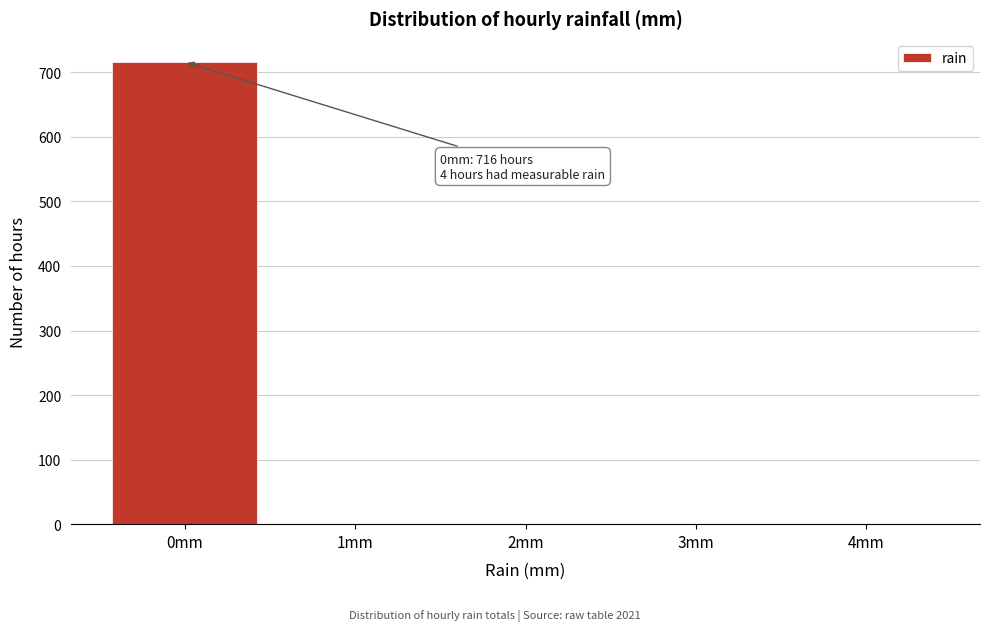

Reading left to right, list all the values displayed in this chart.

0mm=716	1mm=1	2mm=1	3mm=1	4mm=1